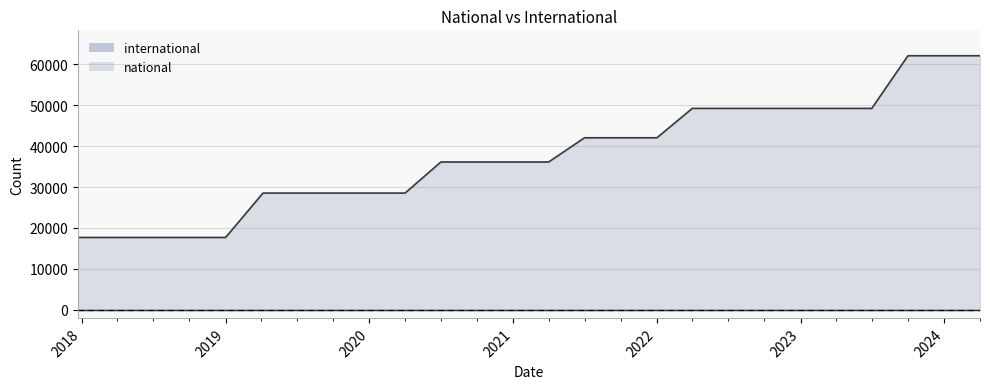

Approximately how many times larger is the value at 2018-07-11 compared to 2018-04-09?

1.0